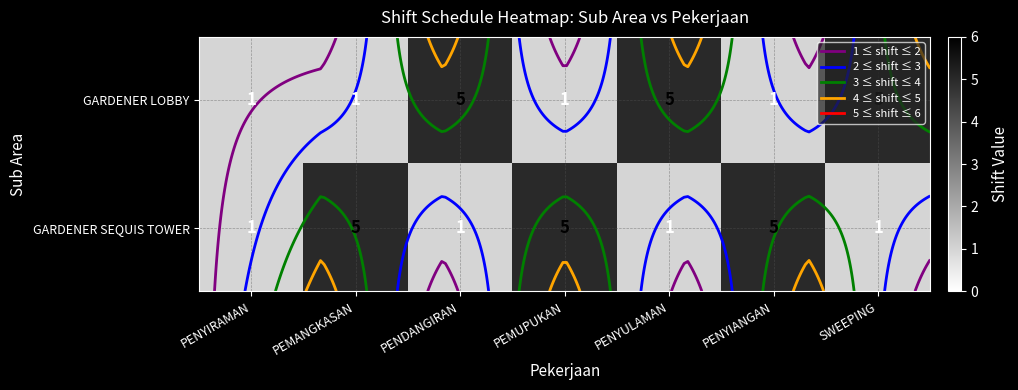

Which label corresponds to the largest value in the chart?

PENDANGIRAN